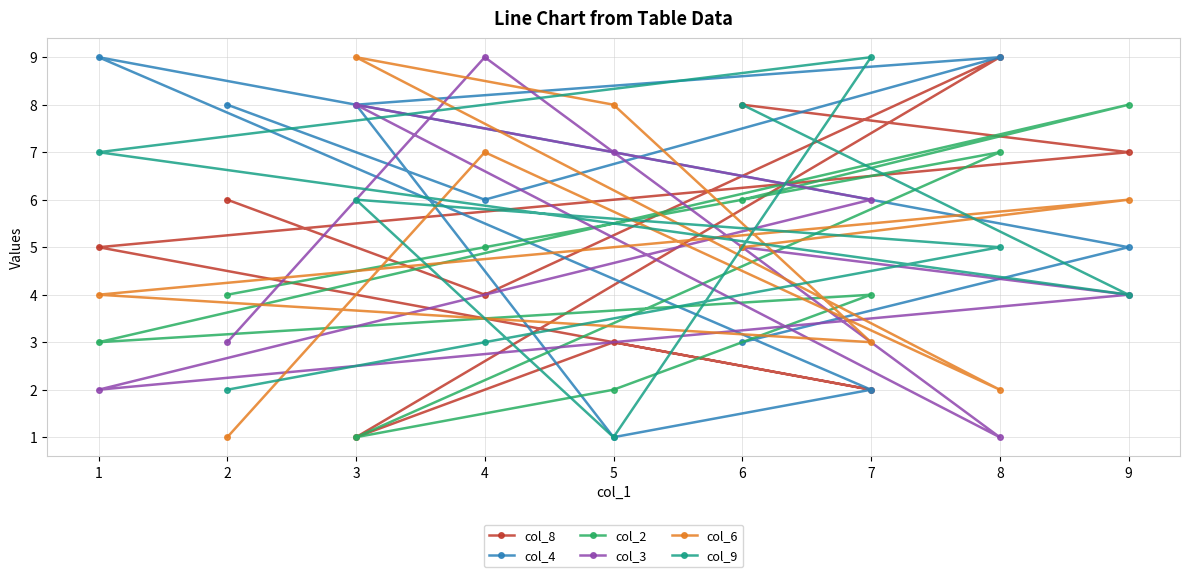

The col_2 series shows 4 at 8. True or false?

False